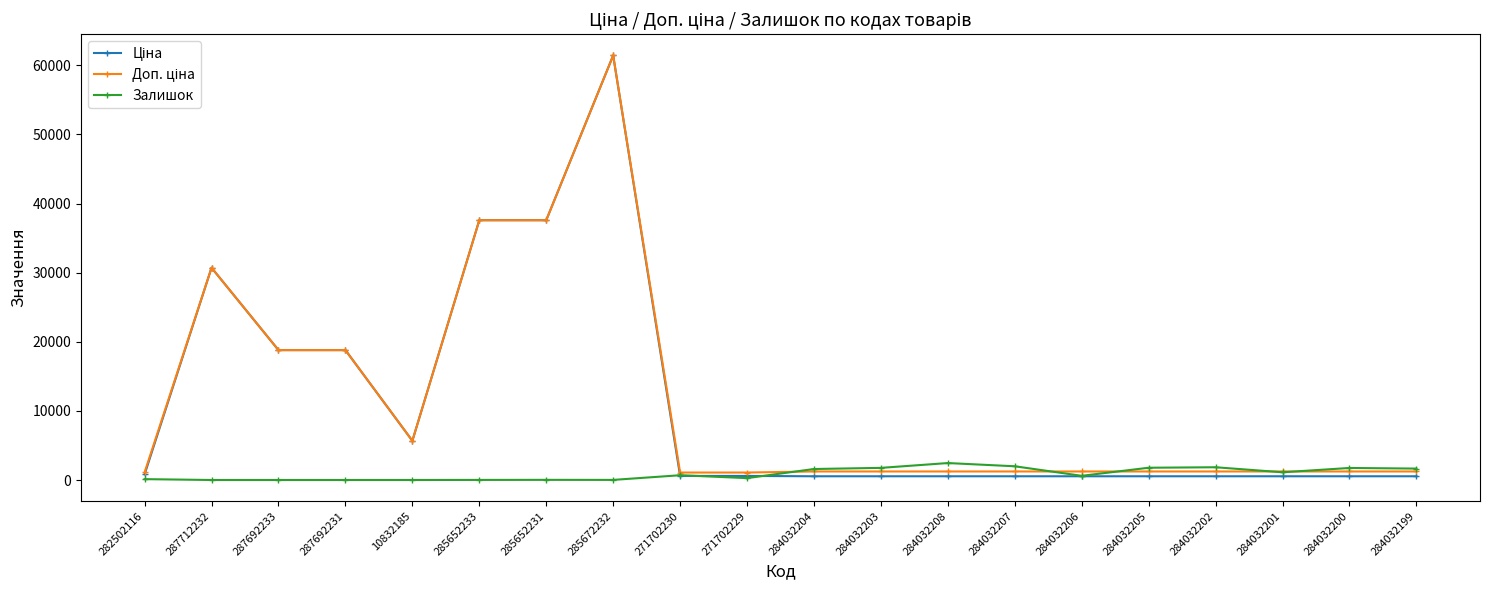

What is the highest value of the Залишок series?

2453.0